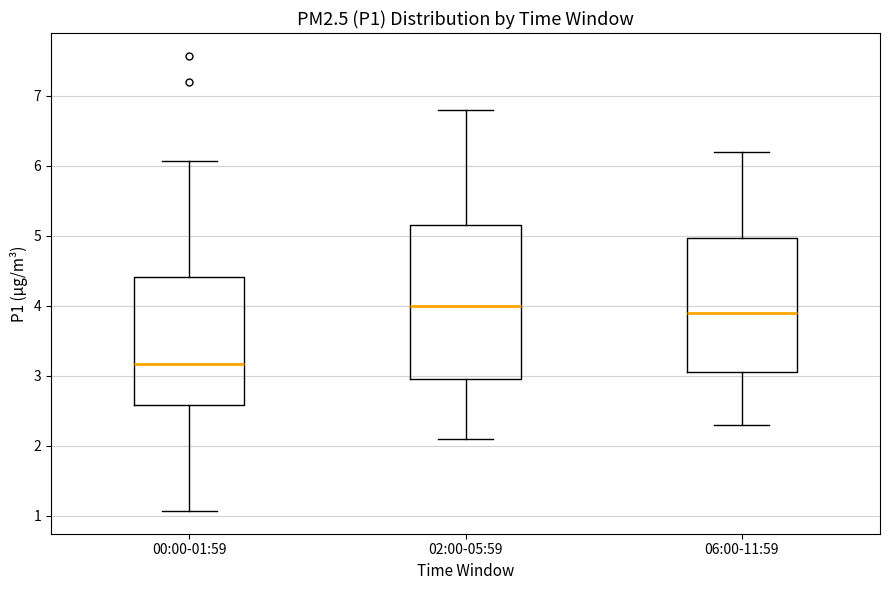

Which box has the highest median line?

02:00-05:59